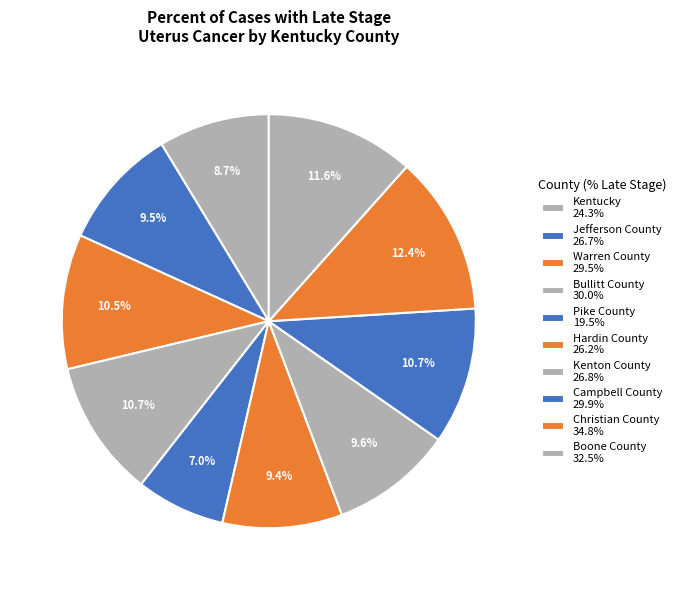

The Bullitt County slice represents 11% of the pie. True or false?

True